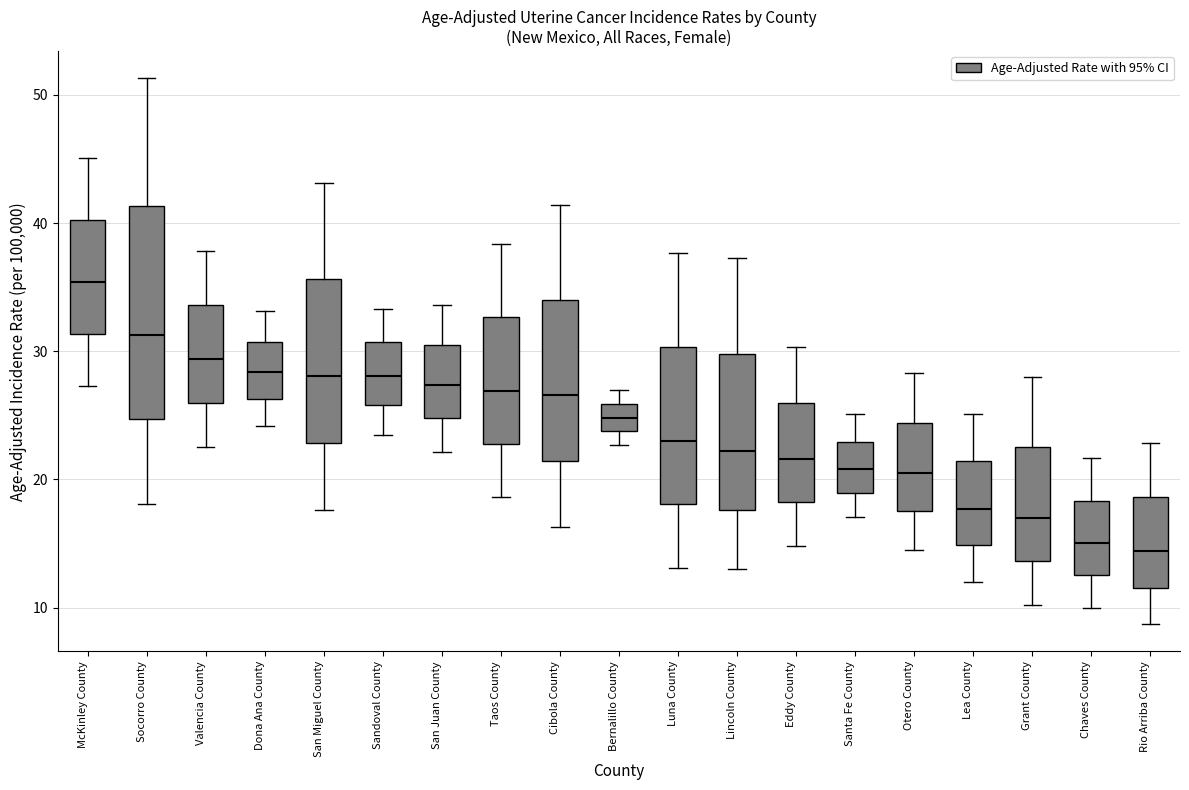

Where is the lower edge of the box for San Juan County on the y-axis? The values are not printed on the chart, so give them approximately, as read against the axis.

25